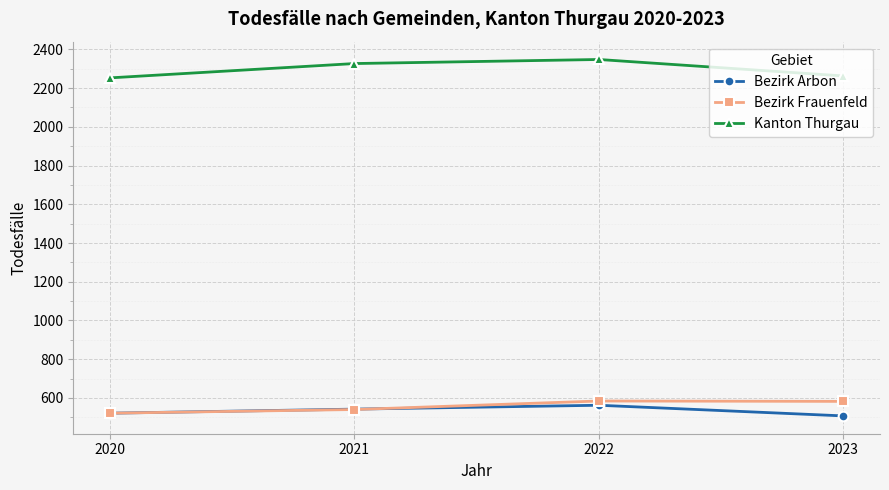

Which series has the largest range (max minus min)?

Kanton Thurgau